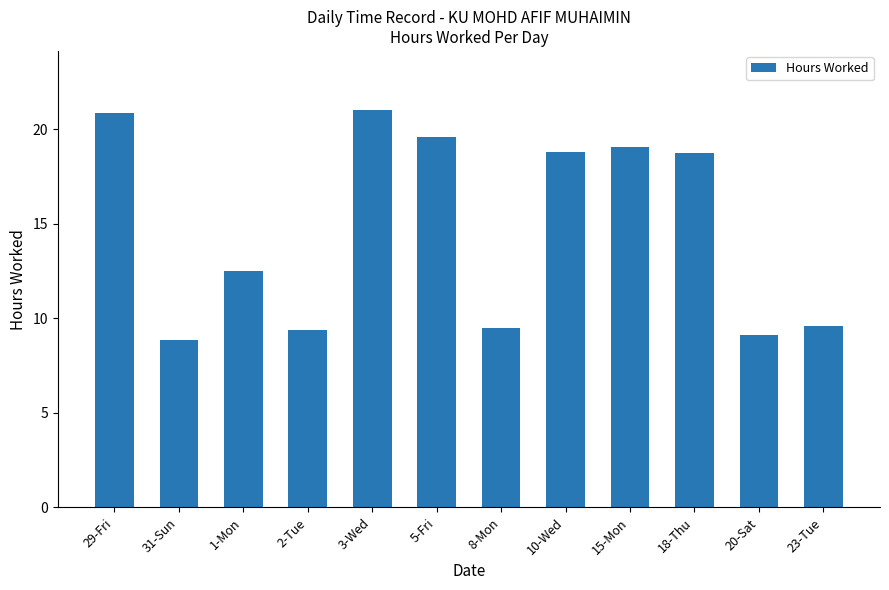

What is the sum of the values at 5-Fri and 29-Fri?

40.5